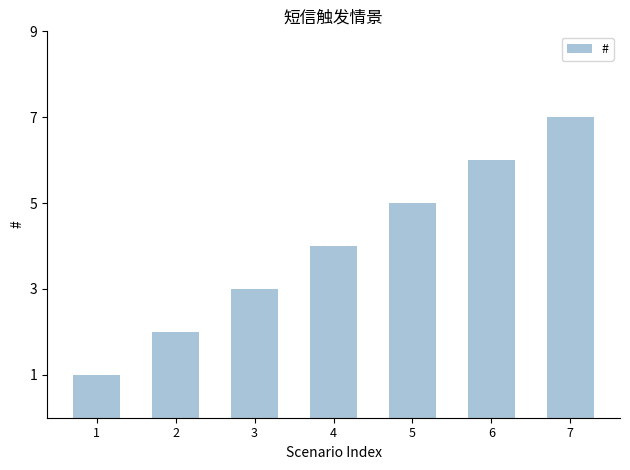

What is the difference between the maximum and second lowest values?

5